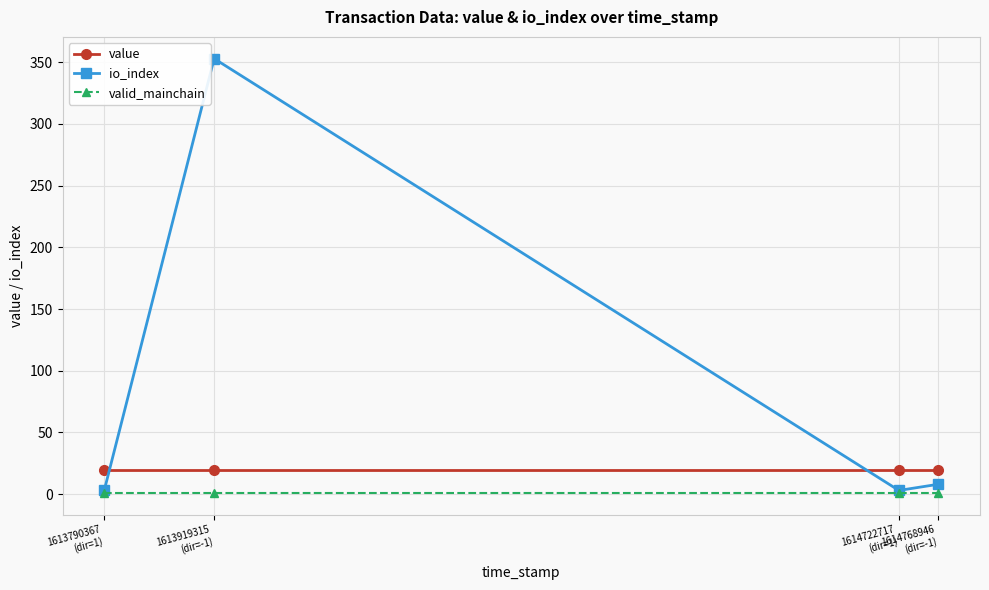

What are all the series names shown in the legend?

value, io_index, valid_mainchain